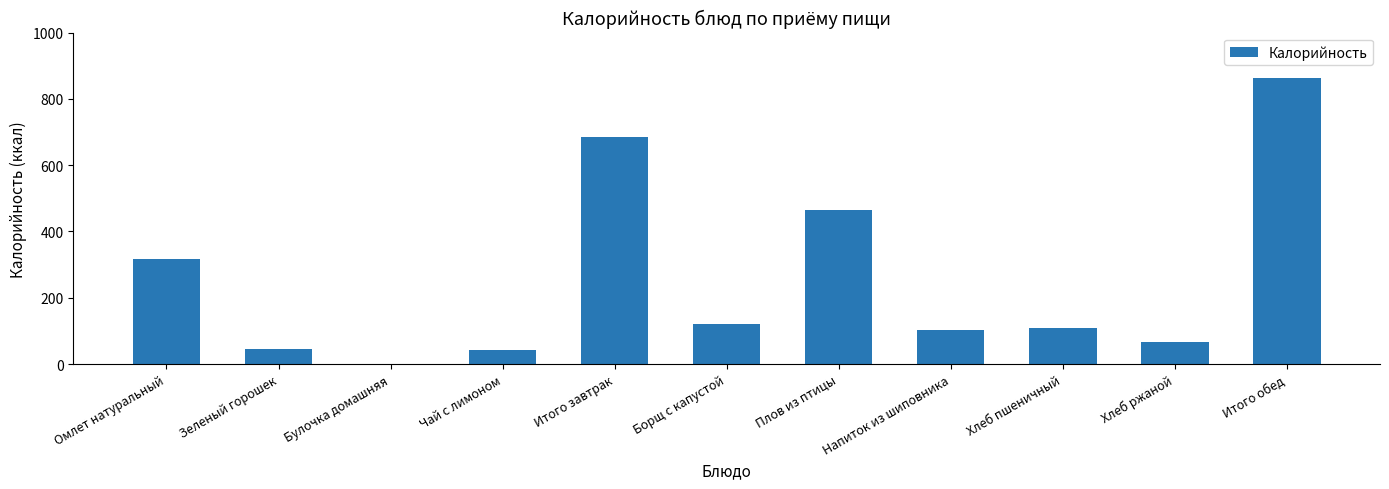

Which has a higher value, Напиток из шиповника or Зеленый горошек?

Напиток из шиповника